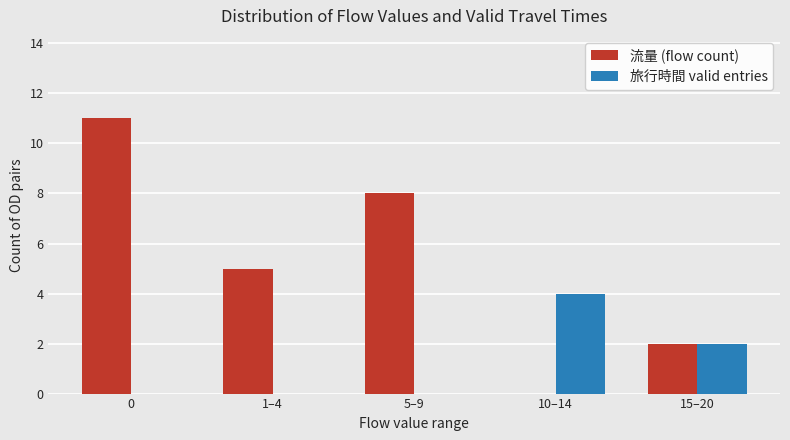

True or false: 旅行時間 valid entries has a value of 0 at 0.

True